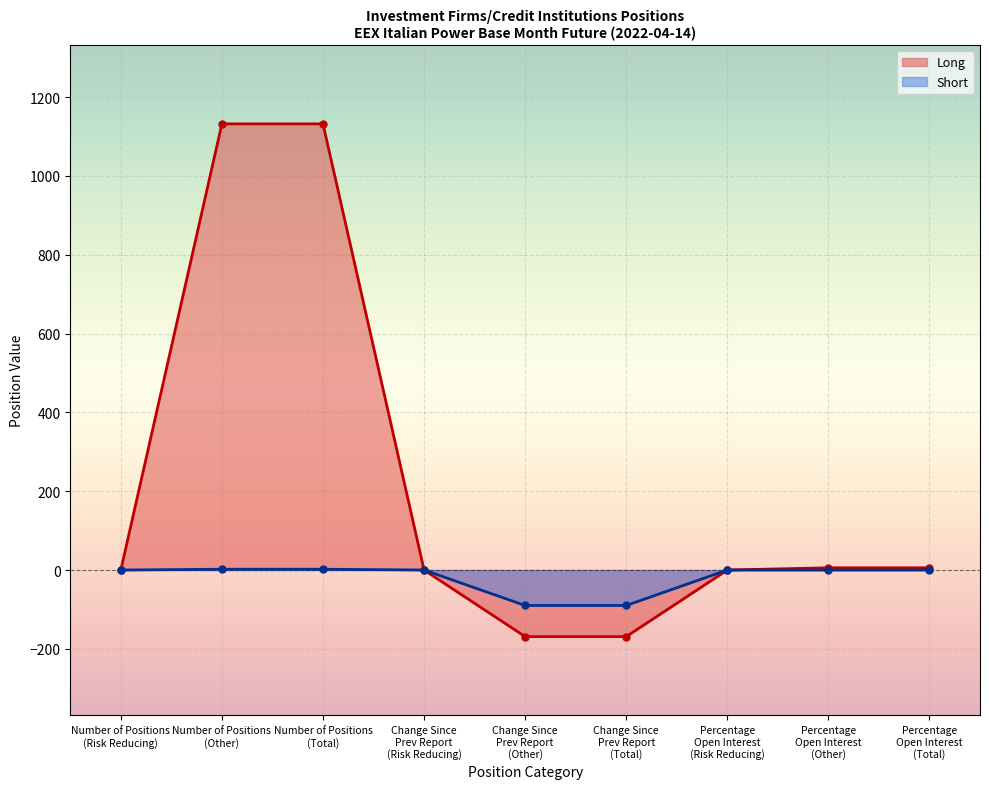

Which series has the widest spread of values?

Long